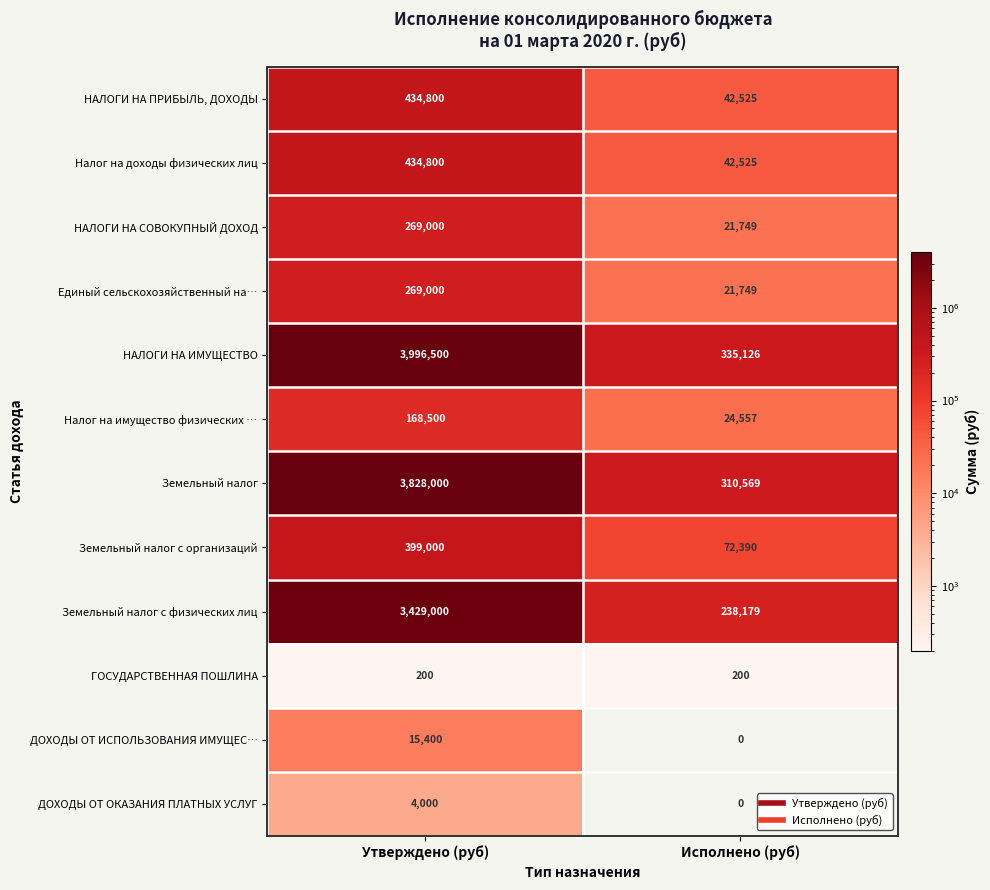

Which category has the lowest value across all series?

Исполнено (руб)